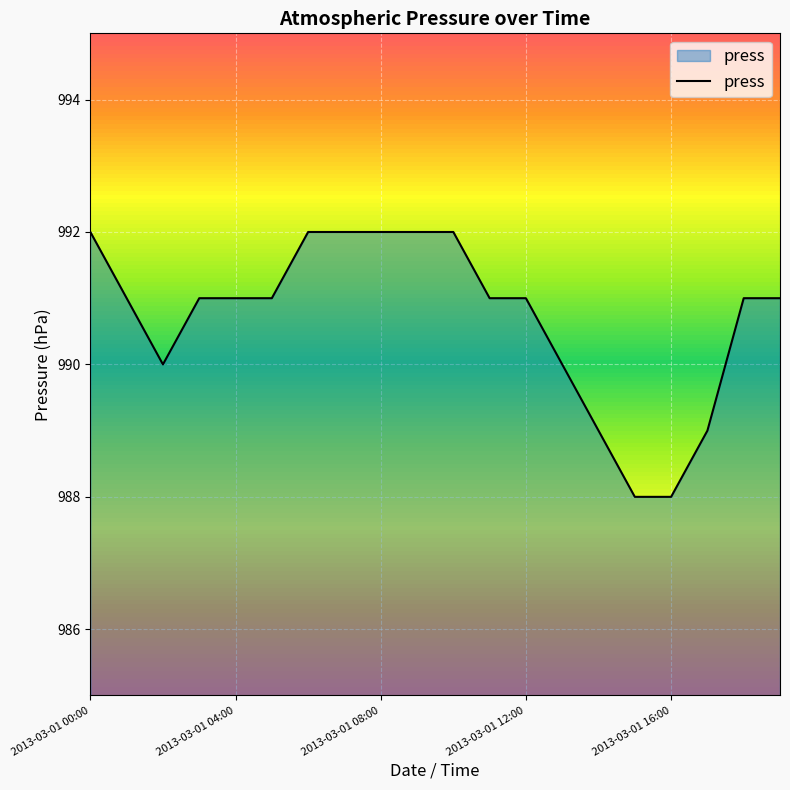

What is the minimum value shown in the chart?

988